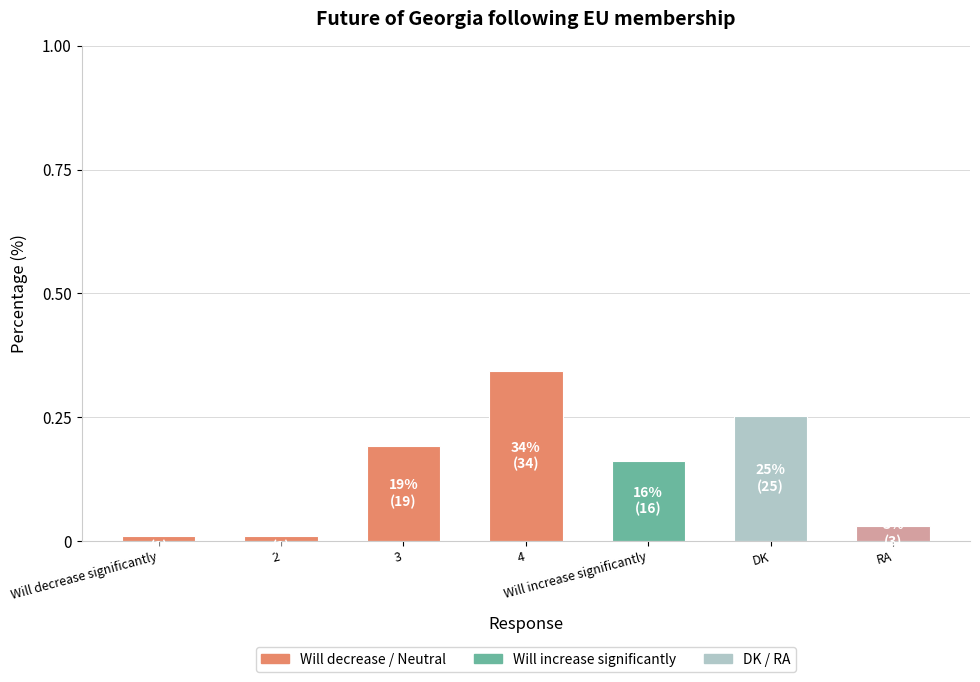

True or false: the data shows 0.1 at 3.

False